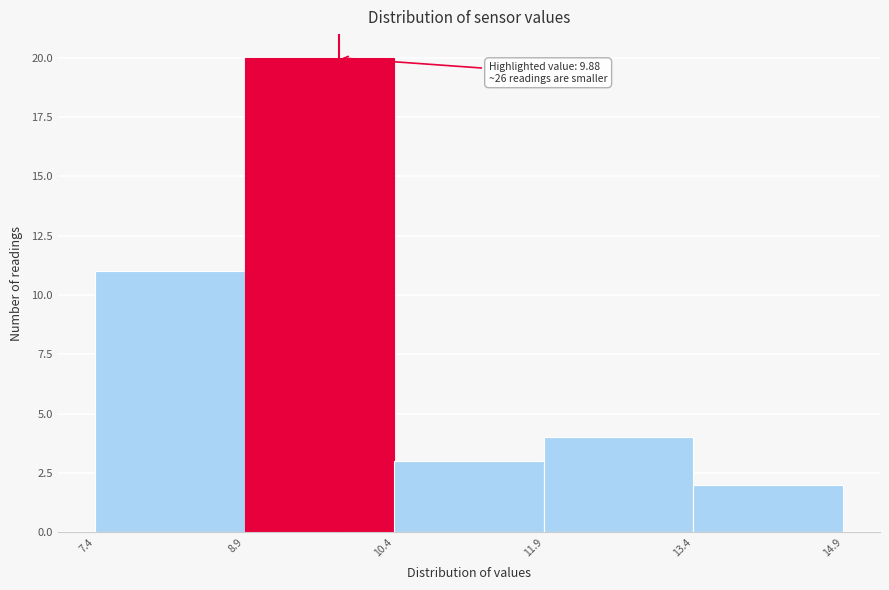

Over which range of the x-axis is the bar tallest?

8.9 to 10.4